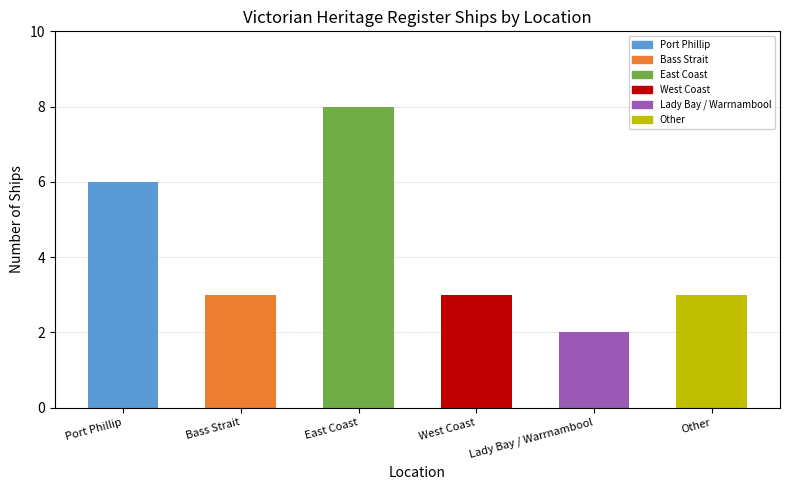

Count the number of data series in this chart.

1